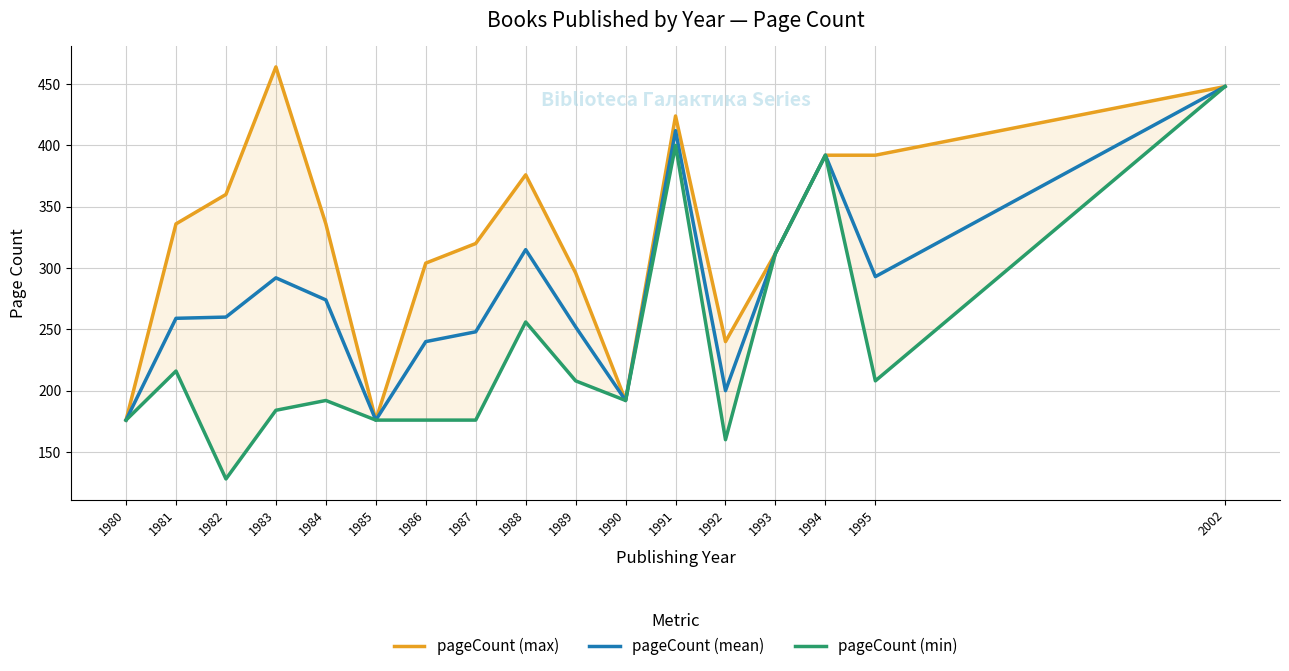

True or false: pageCount (max) and pageCount (min) cross at least once.

False